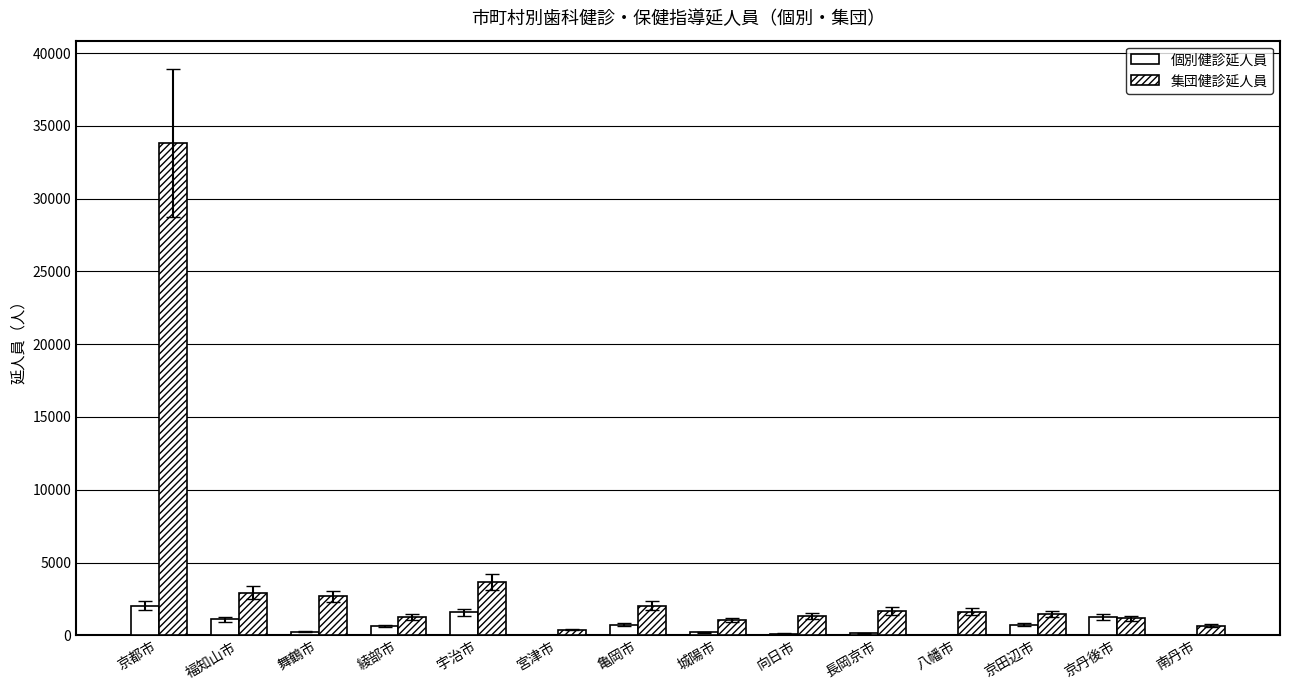

At which category is the sum across all series the highest?

京都市